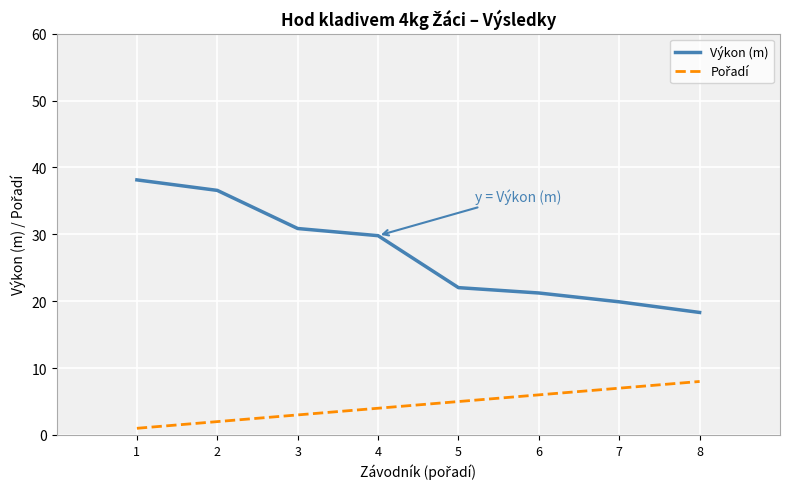

True or false: Výkon (m) has a value of 37.5 at 6.

False